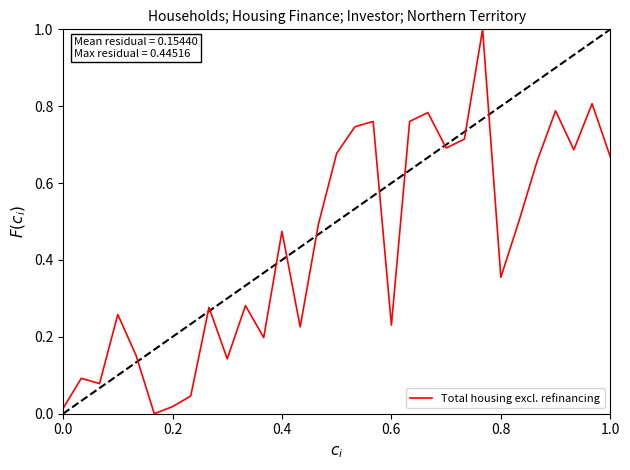

What is the difference between the maximum and minimum values?

1.0